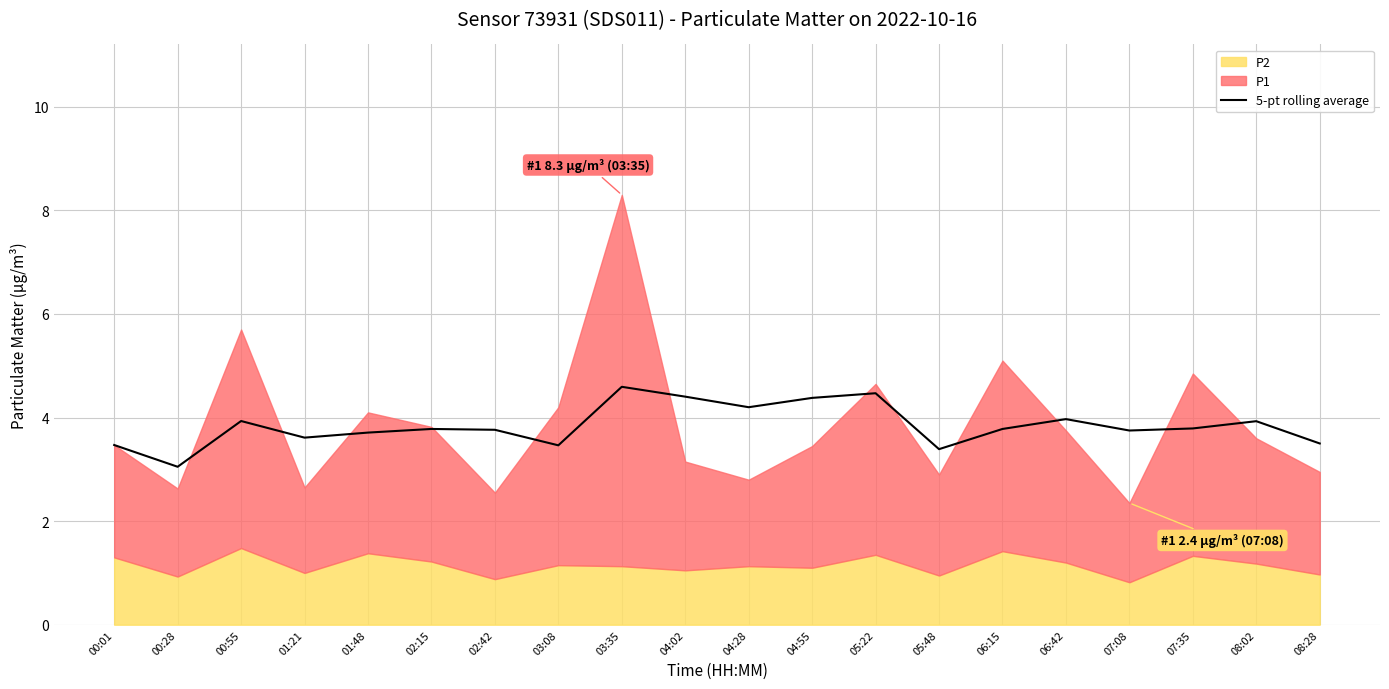

What value does the data have at 01:48?

3.7